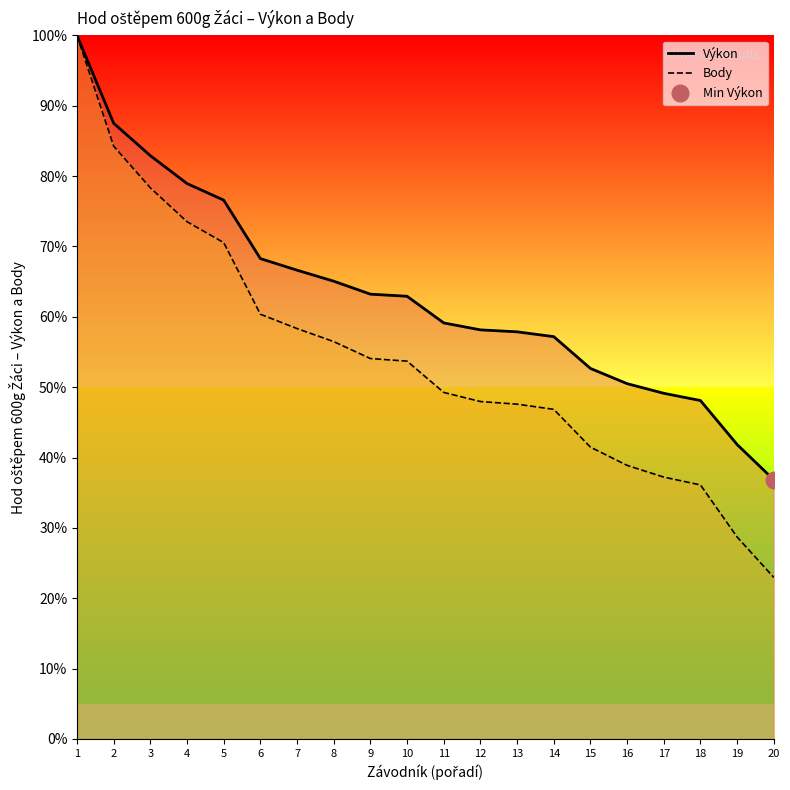

What is the value of the Výkon point at the 17th from the left?

49.1